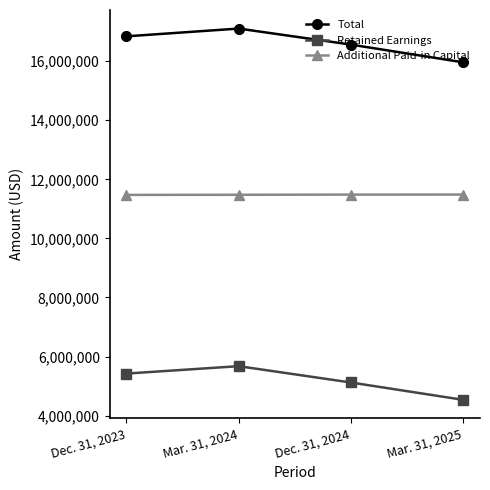

How many values in the Additional Paid-in Capital series are below 11484000?

2